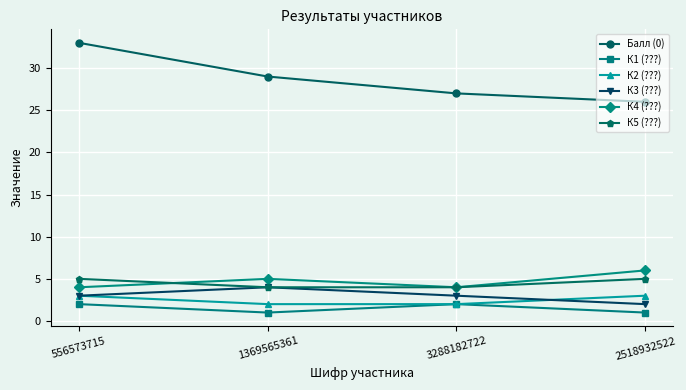

What is the total value across all series at 2518932522?

43